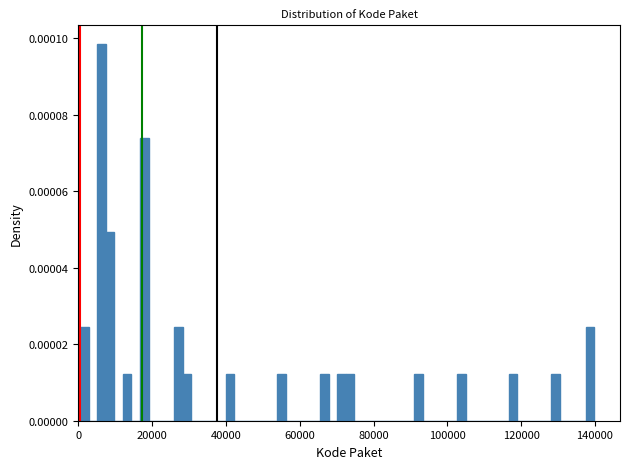

Read against the x-axis, roughly where is the centre of the tallest bar?

6000